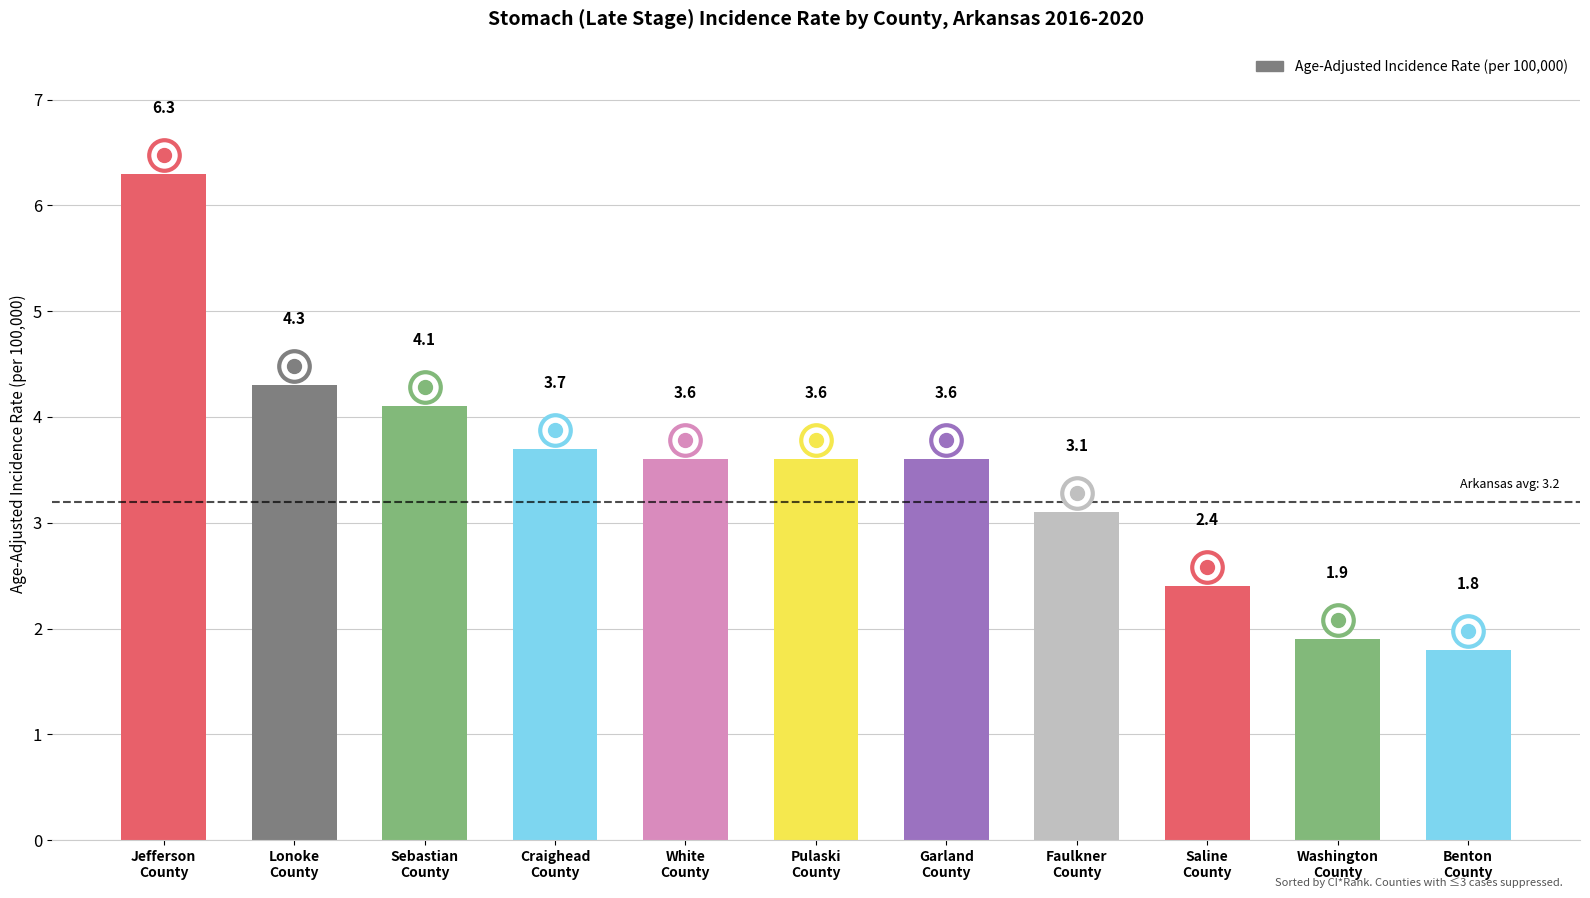

At which label does the data first exceed 3?

Jefferson
County